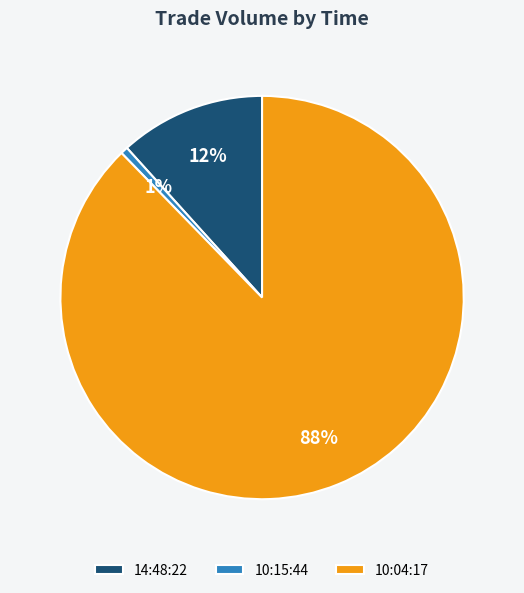

Count the number of slices in the pie.

3